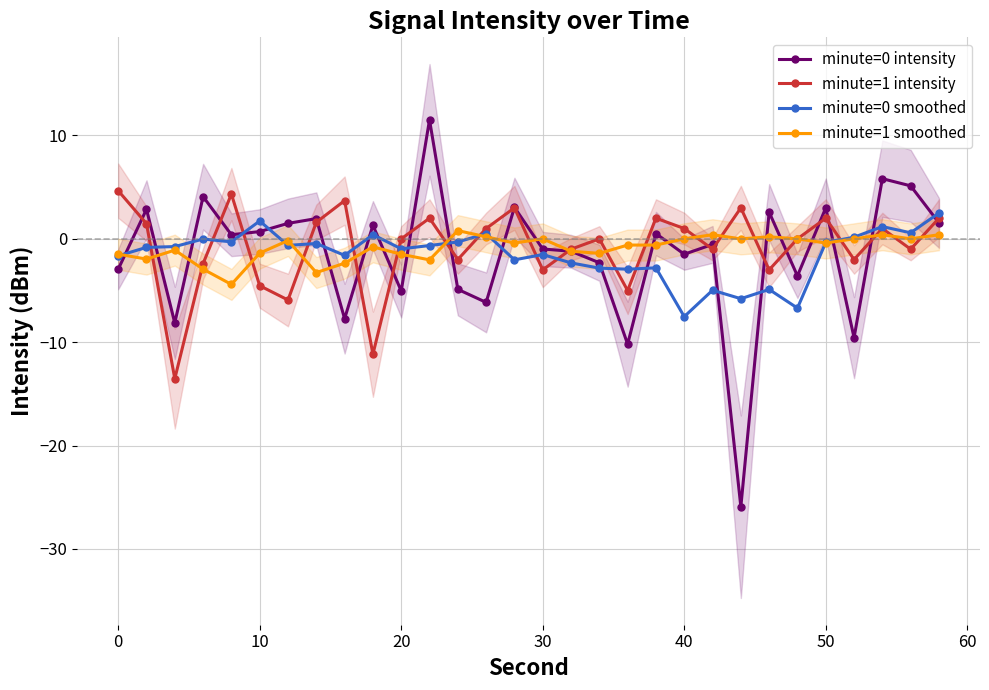

Does the chart display data point markers on the line(s)?

Yes